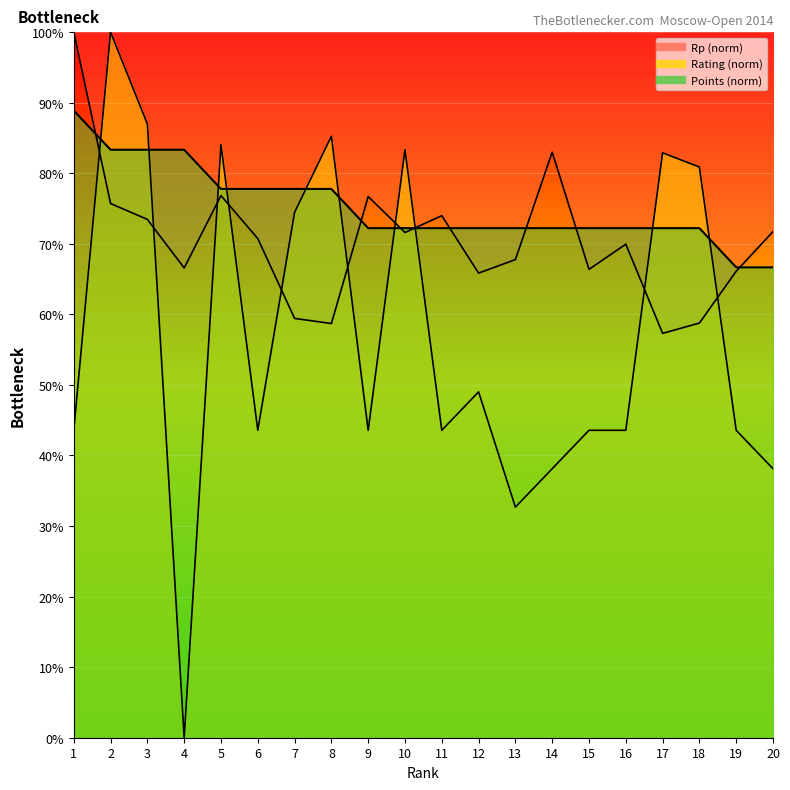

True or false: Points has more than 0 interior local peaks.

False